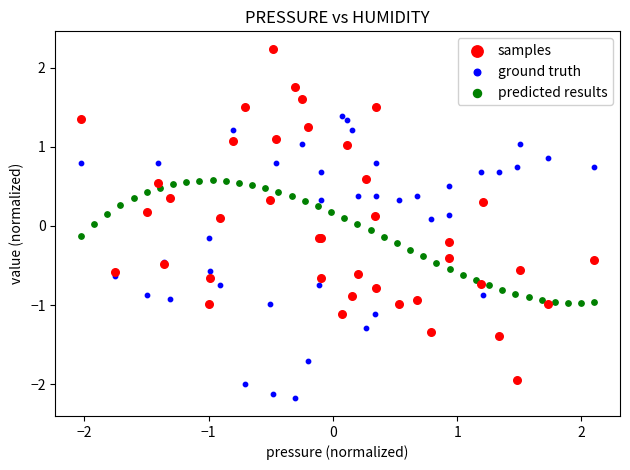

What are all the series names shown in the legend?

samples, ground truth, predicted results